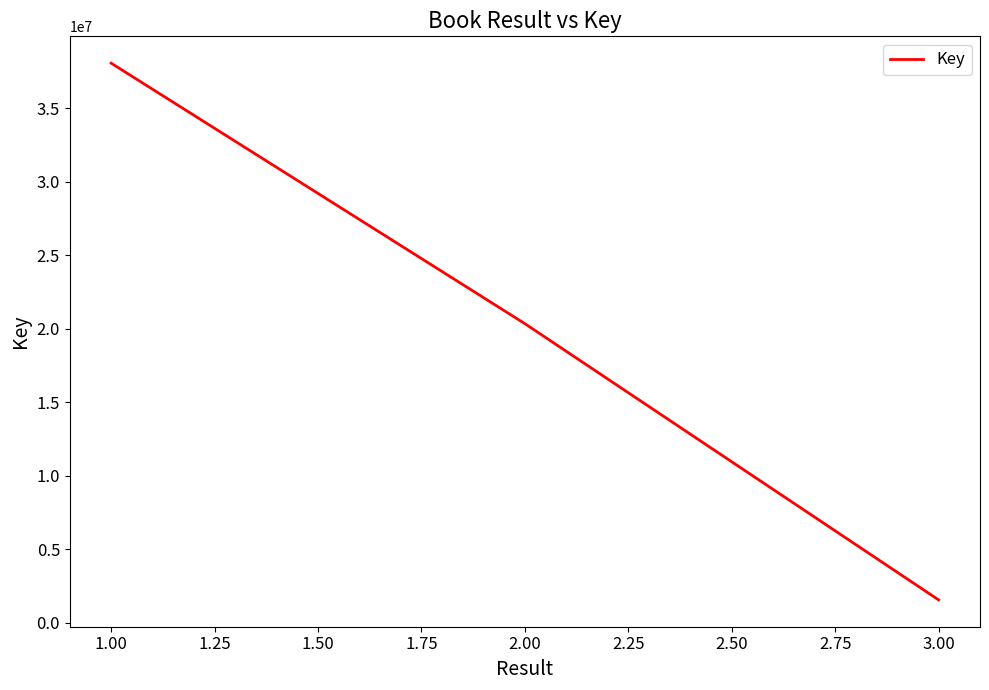

What is the sum of all values?

59961414